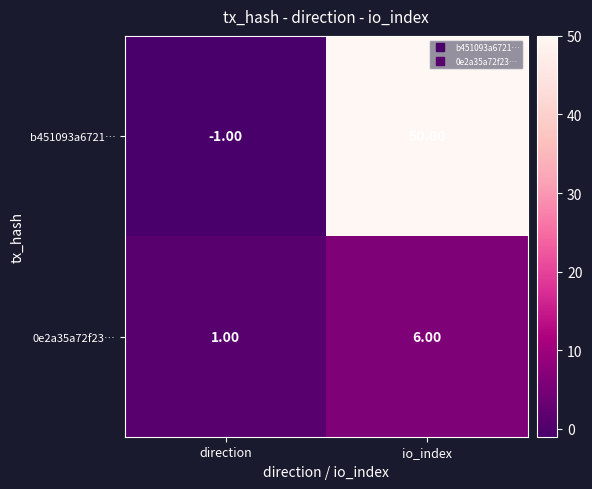

How many distinct data groups are displayed?

2